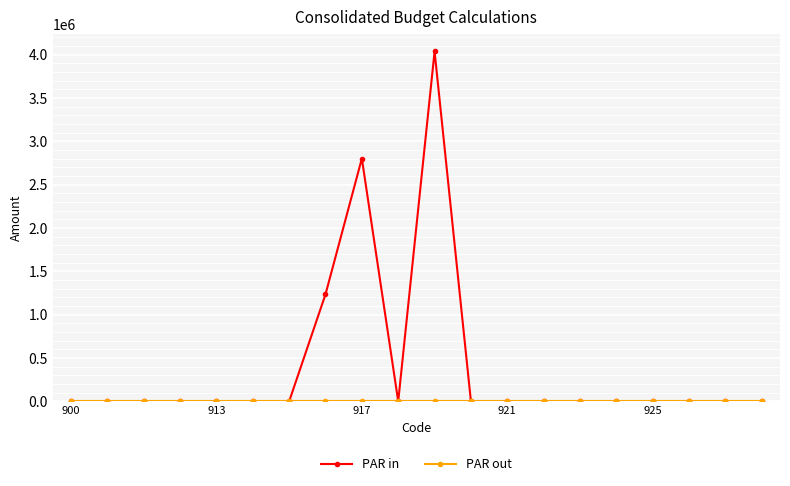

What is the maximum value shown in the chart?

4036890.5